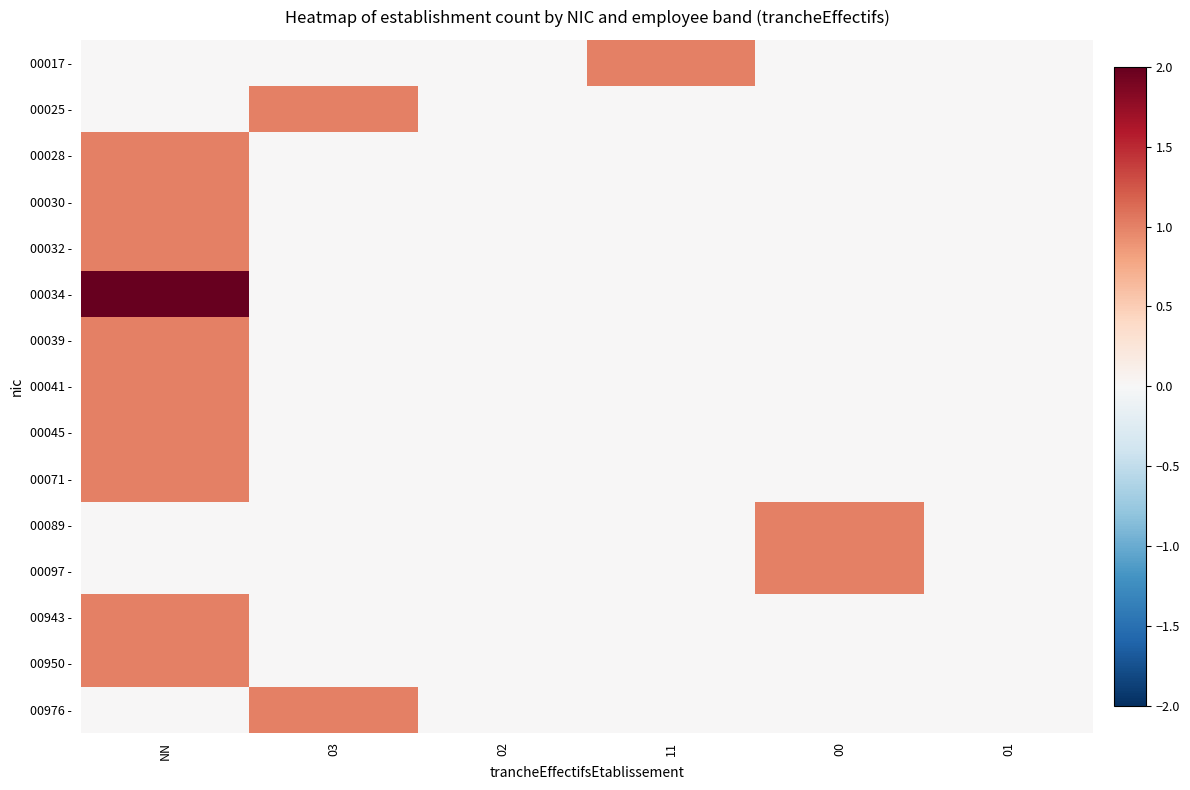

Reading right to left, what are all the values shown in this chart?

00017 -: 01=0	00=0	11=1	02=0	03=0	NN=0
00025 -: 01=0	00=0	11=0	02=0	03=1	NN=0
00028 -: 01=0	00=0	11=0	02=0	03=0	NN=1
00030 -: 01=0	00=0	11=0	02=0	03=0	NN=1
00032 -: 01=0	00=0	11=0	02=0	03=0	NN=1
00034 -: 01=0	00=0	11=0	02=0	03=0	NN=2
00039 -: 01=0	00=0	11=0	02=0	03=0	NN=1
00041 -: 01=0	00=0	11=0	02=0	03=0	NN=1
00045 -: 01=0	00=0	11=0	02=0	03=0	NN=1
00071 -: 01=0	00=0	11=0	02=0	03=0	NN=1
00089 -: 01=0	00=1	11=0	02=0	03=0	NN=0
00097 -: 01=0	00=1	11=0	02=0	03=0	NN=0
00943 -: 01=0	00=0	11=0	02=0	03=0	NN=1
00950 -: 01=0	00=0	11=0	02=0	03=0	NN=1
00976 -: 01=0	00=0	11=0	02=0	03=1	NN=0